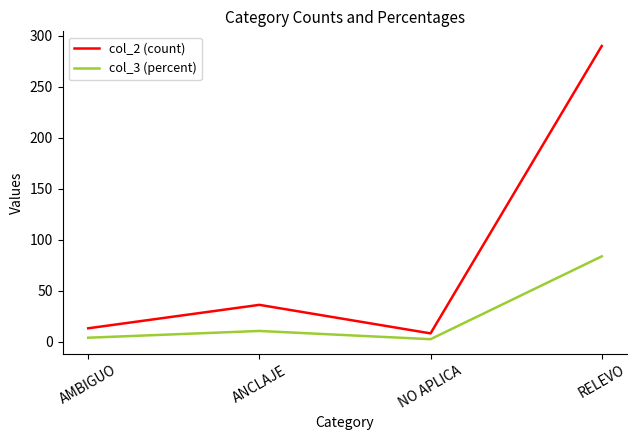

What is the total value across all series at RELEVO?

373.6